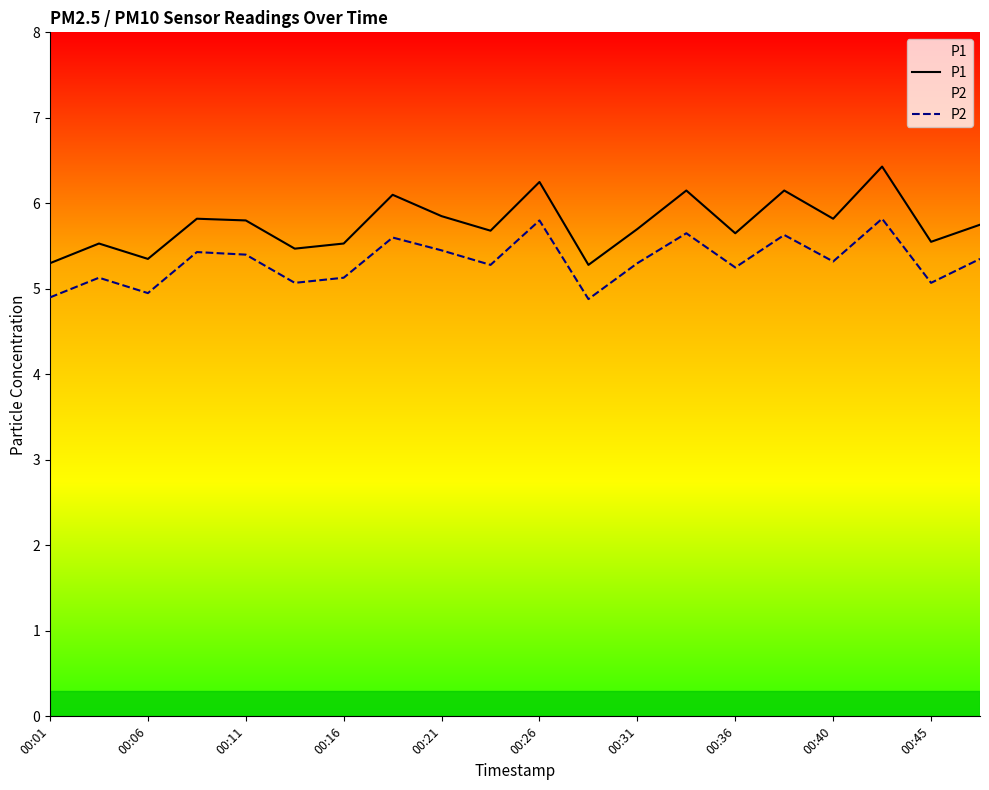

What is the value of the P1 point at the 6th from the left?

5.5